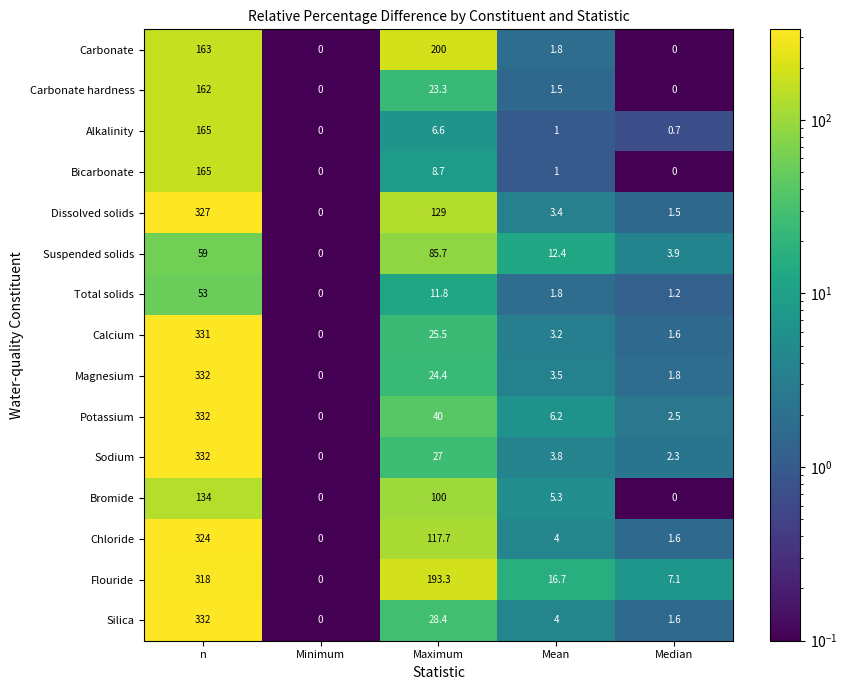

At which category is the sum across all series the highest?

n